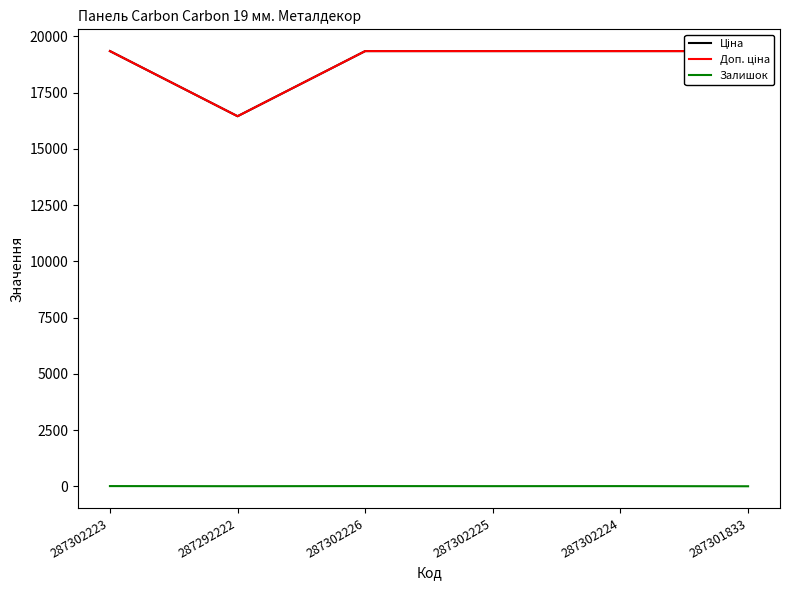

At how many categories does at least one series exceed 1416?

6